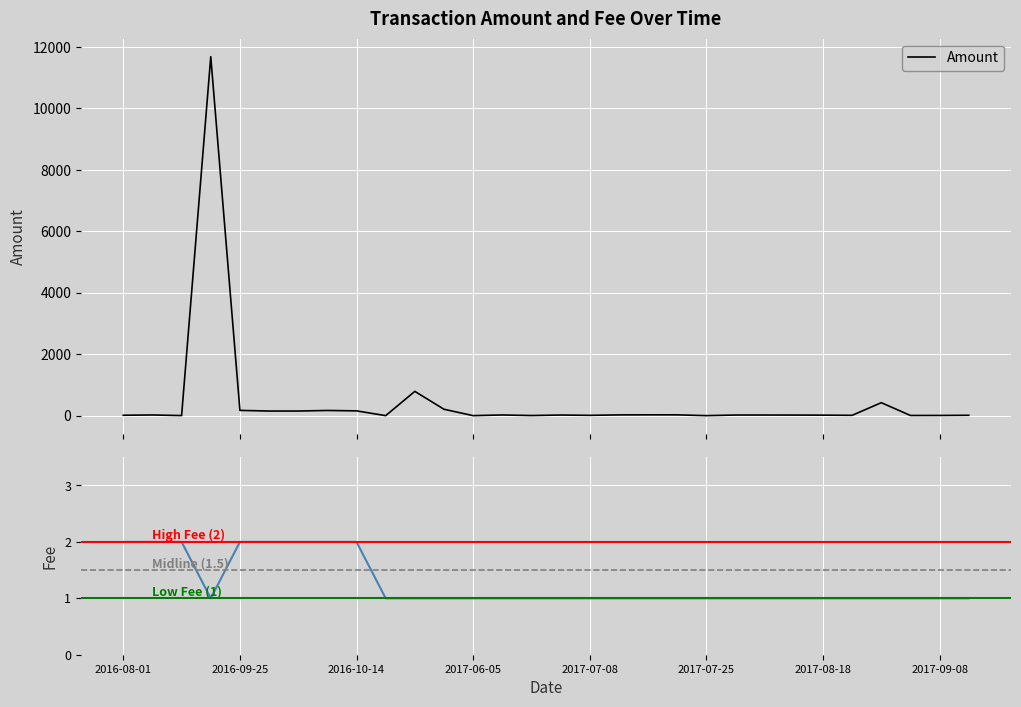

How many data points in Amount are above 20?

16